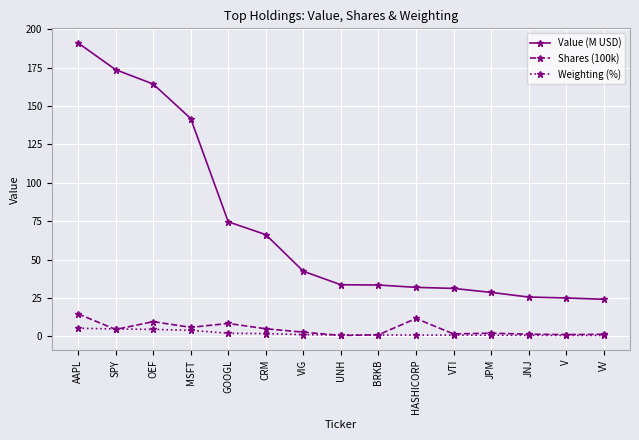

Rank the series by their maximum value, from highest to lowest.

Value (M USD), Shares (100k), Weighting (%)